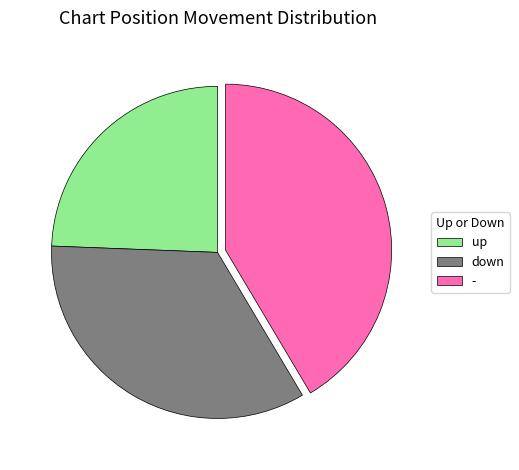

How many slices are in this pie chart?

3